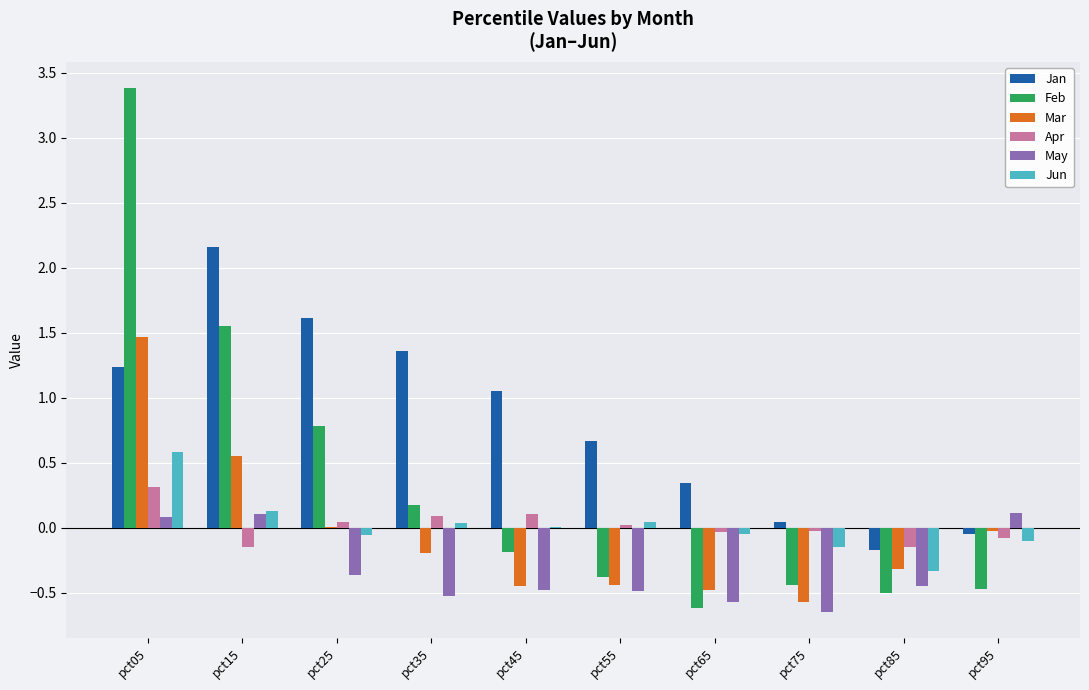

How many series are shown in this chart?

6